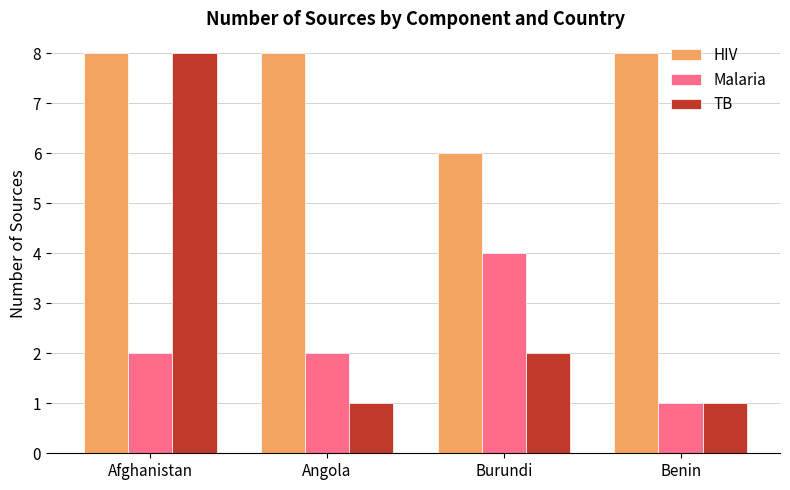

What is the maximum value shown in the chart?

8